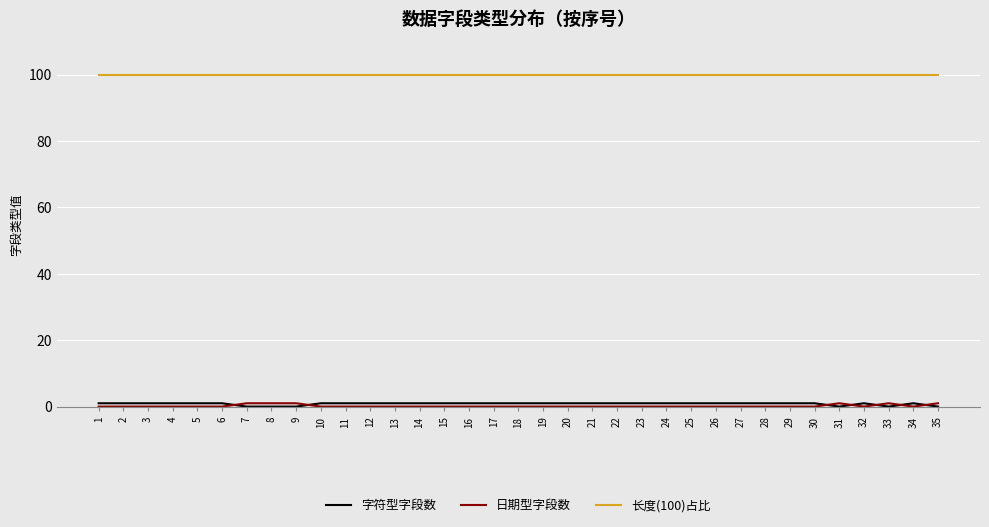

True or false: 字符型字段数 and 长度(100)占比 cross at least once.

False